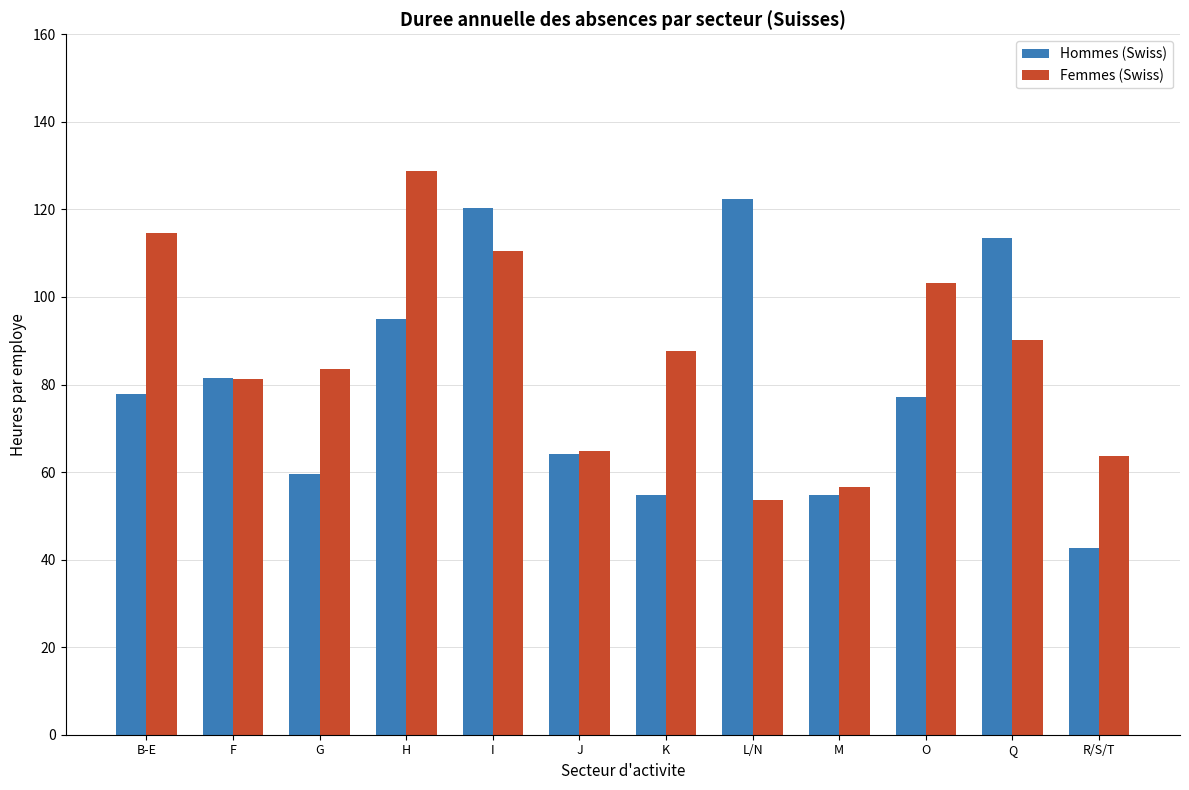

The Femmes (Swiss) series shows 24.4 at J. True or false?

False